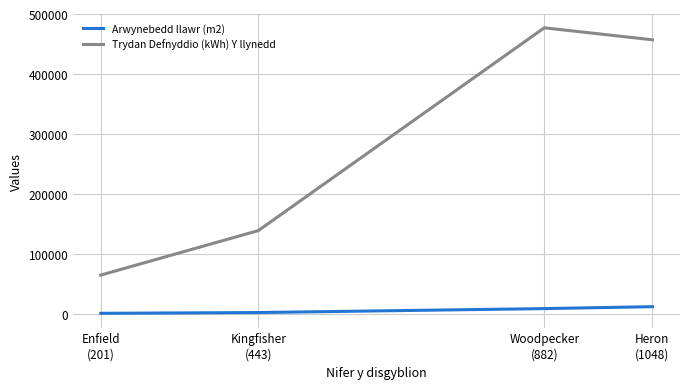

True or false: Trydan Defnyddio (kWh) Y llynedd and Arwynebedd llawr (m2) intersect in this chart.

False